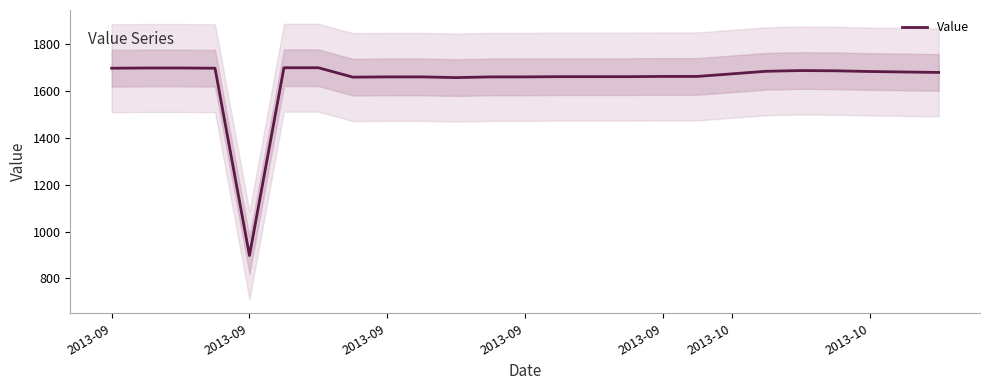

What is the greatest value displayed?

1699